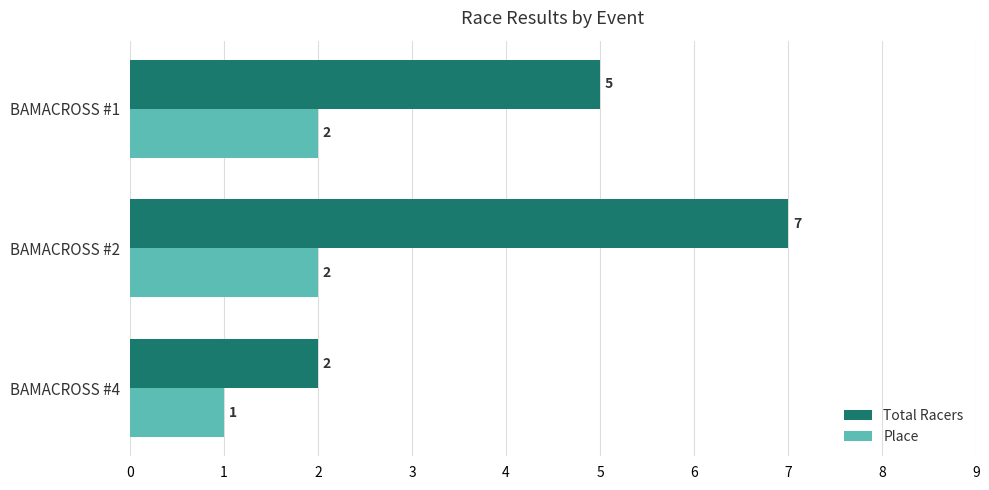

What is the sum of all Place values?

5